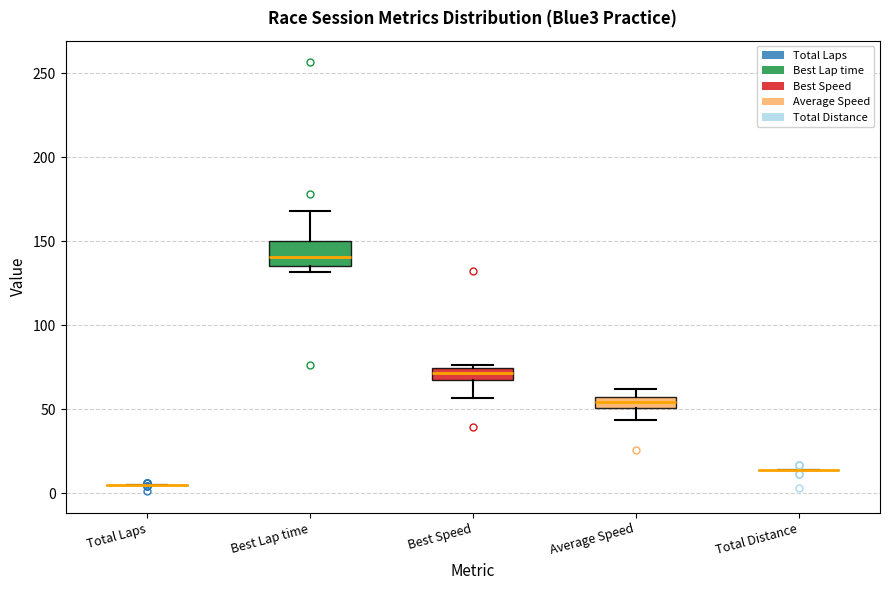

Where is the upper edge of the box for Average Speed on the y-axis? The values are not printed on the chart, so give them approximately, as read against the axis.

55